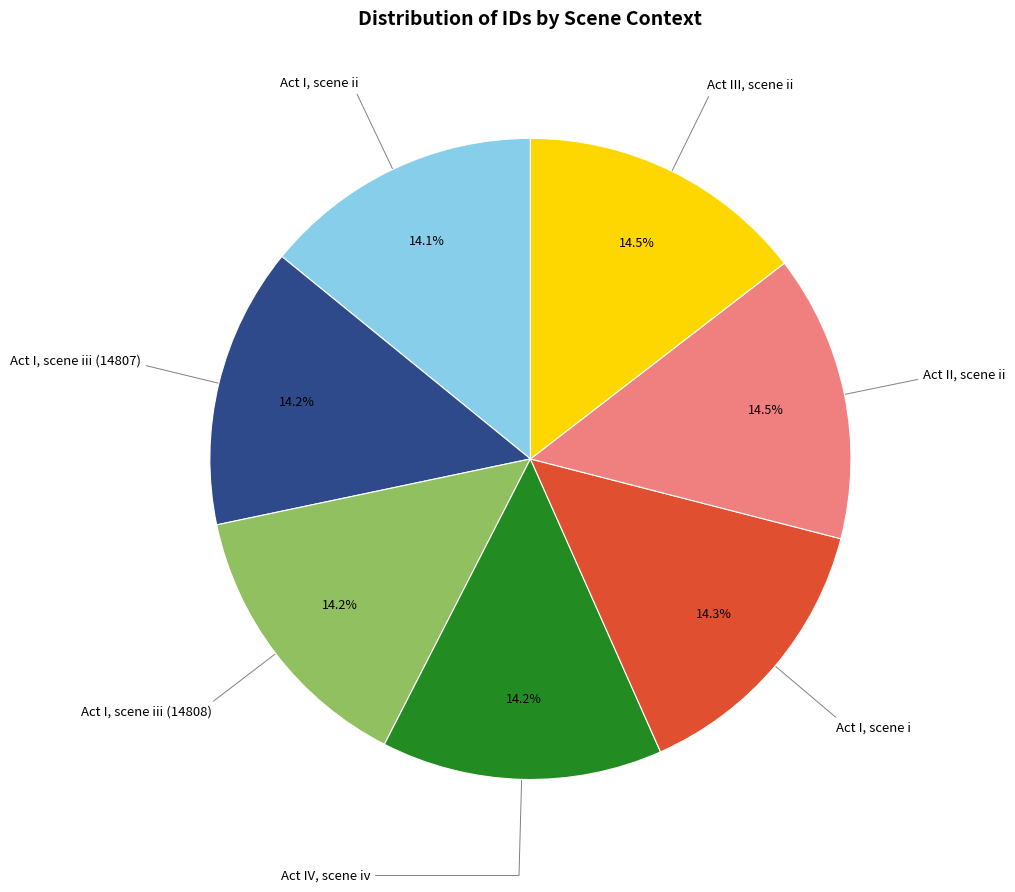

Is there a majority slice in this chart?

No